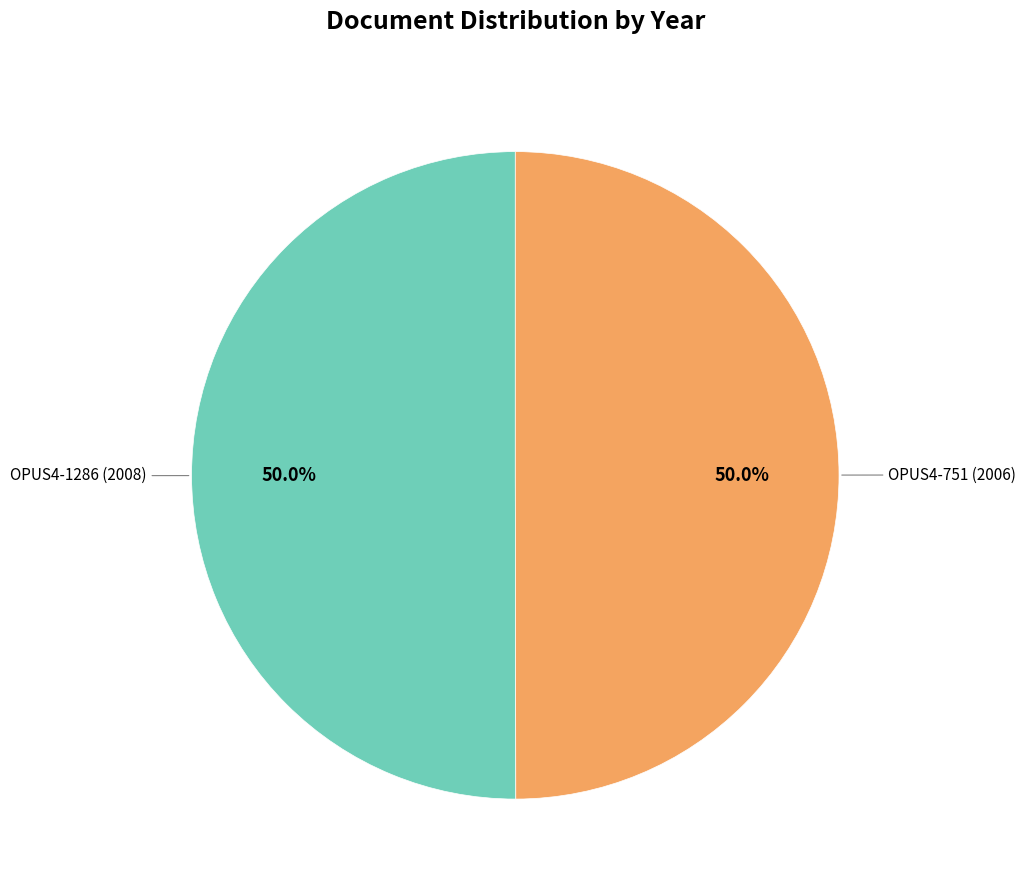

Which slice is the smallest?

OPUS4-751